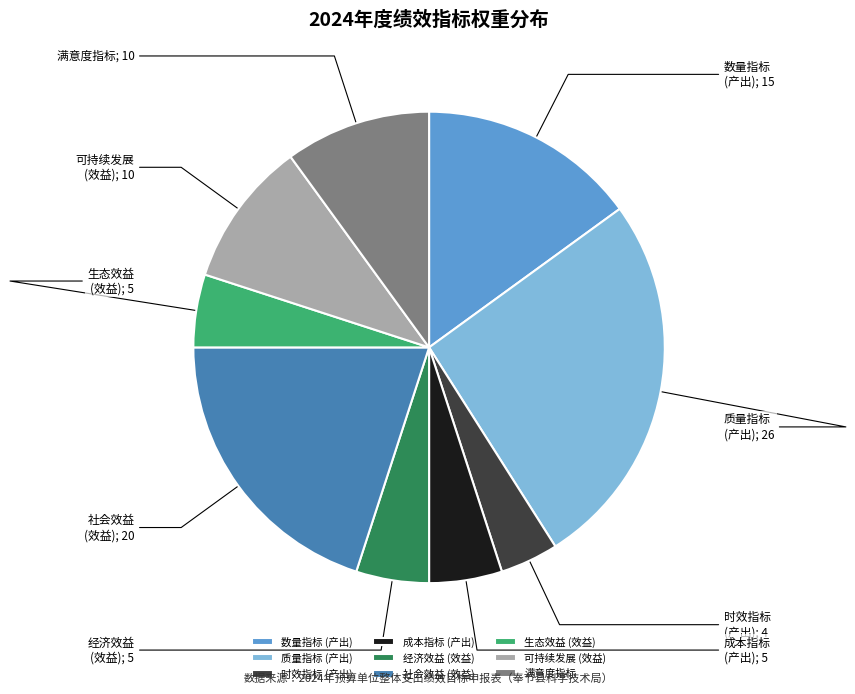

Which slice is the largest?

质量指标 (产出)